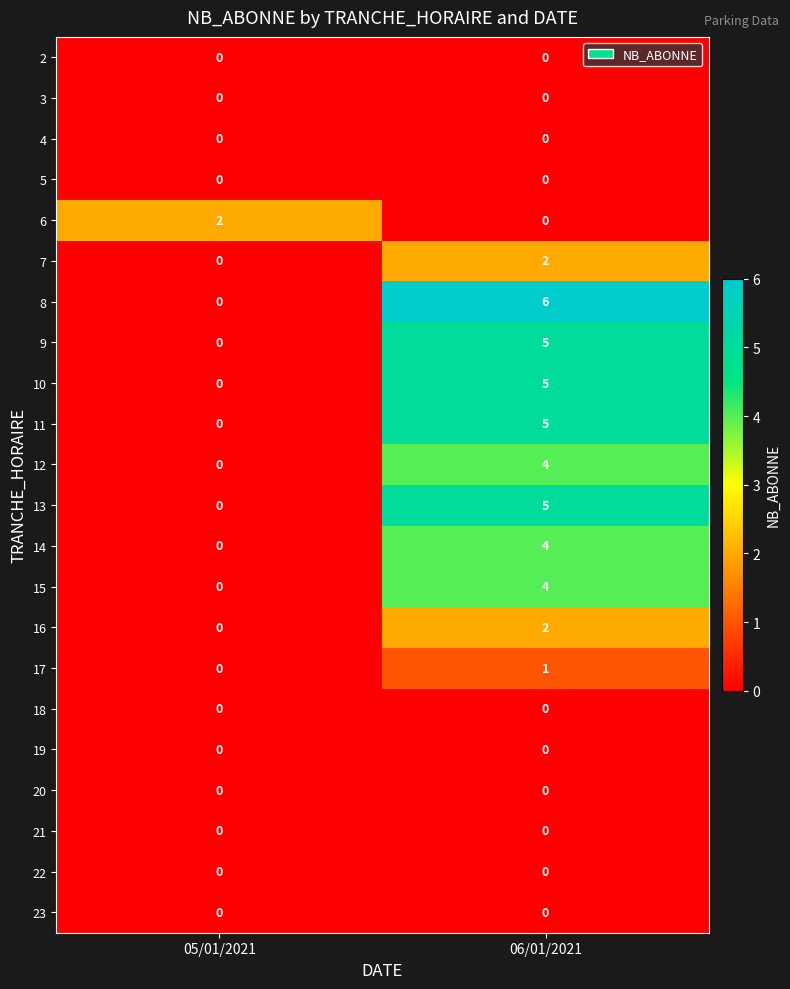

What is the total value across all series at 06/01/2021?

43